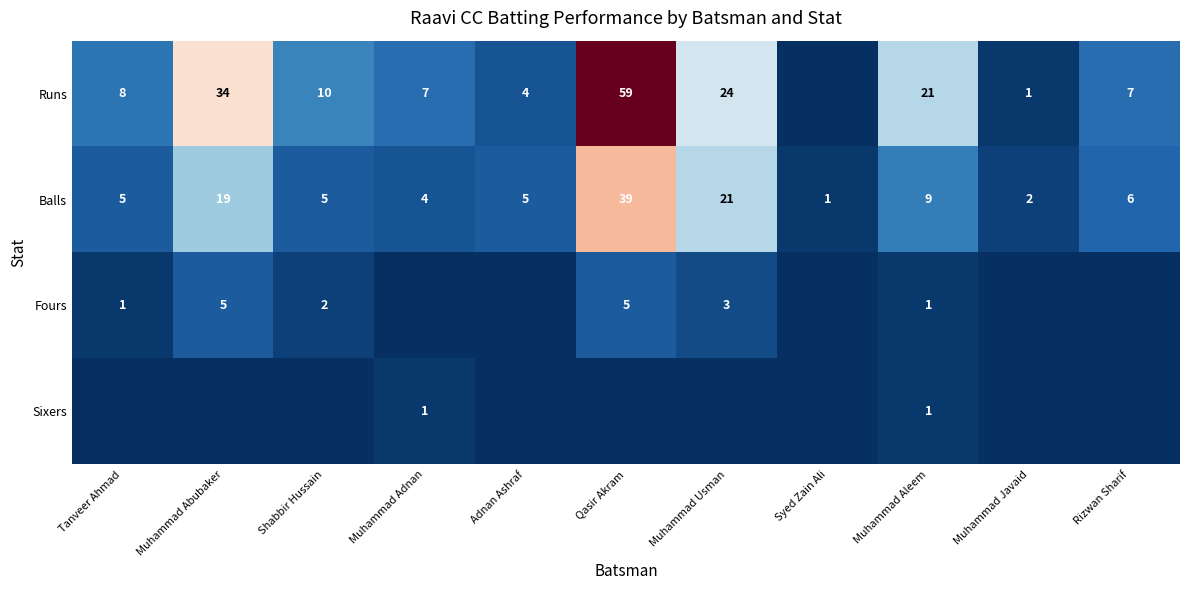

What is the highest value of the Balls series?

39